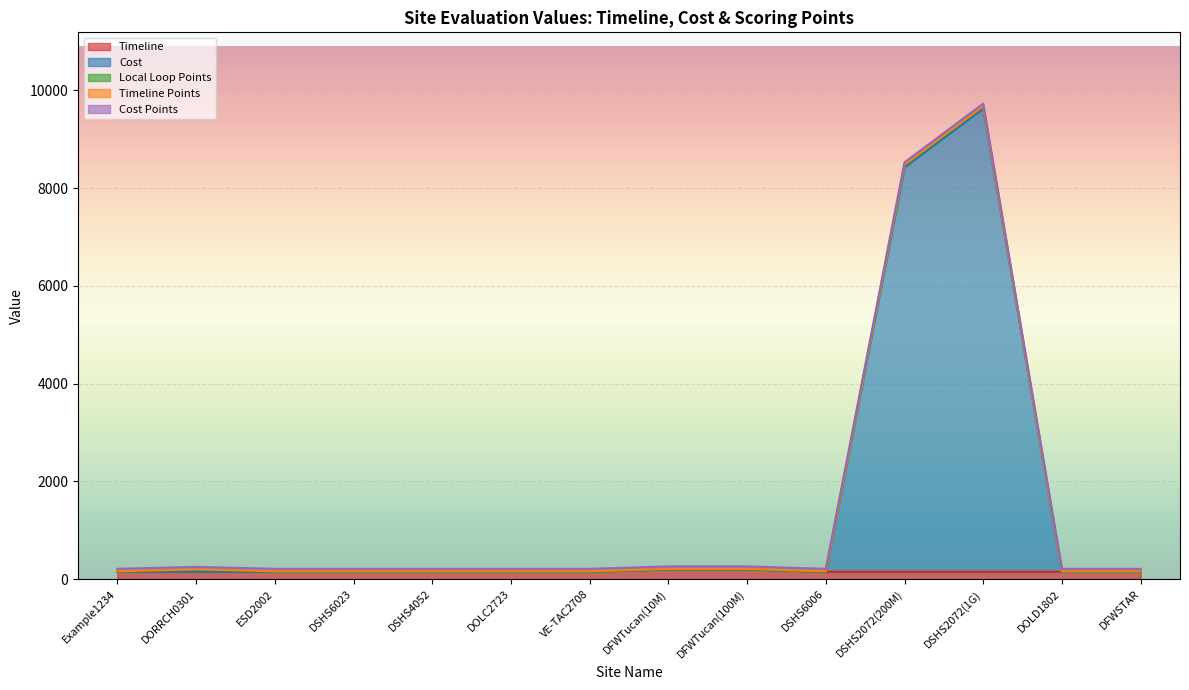

How many lines are shown in the chart?

5